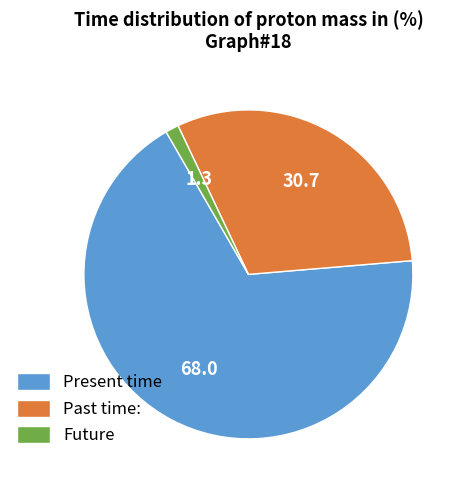

The Present time slice represents 63% of the pie. True or false?

False